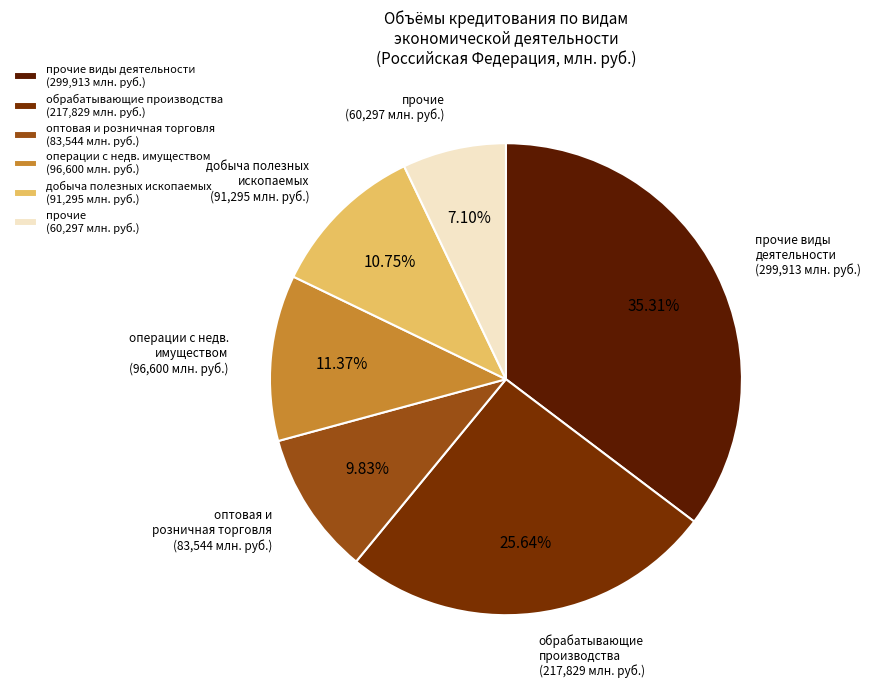

How many slices are in this pie chart?

6